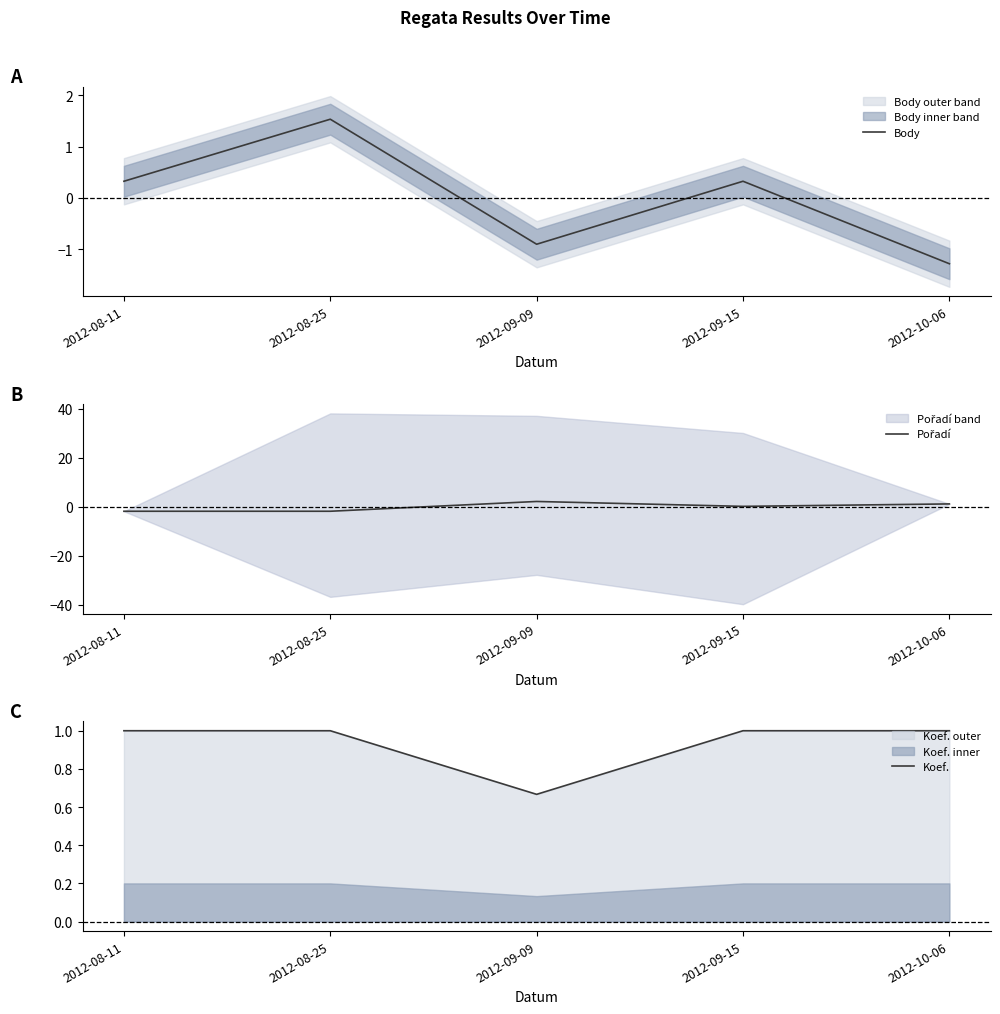

How many times do Body and Pořadí cross each other?

3